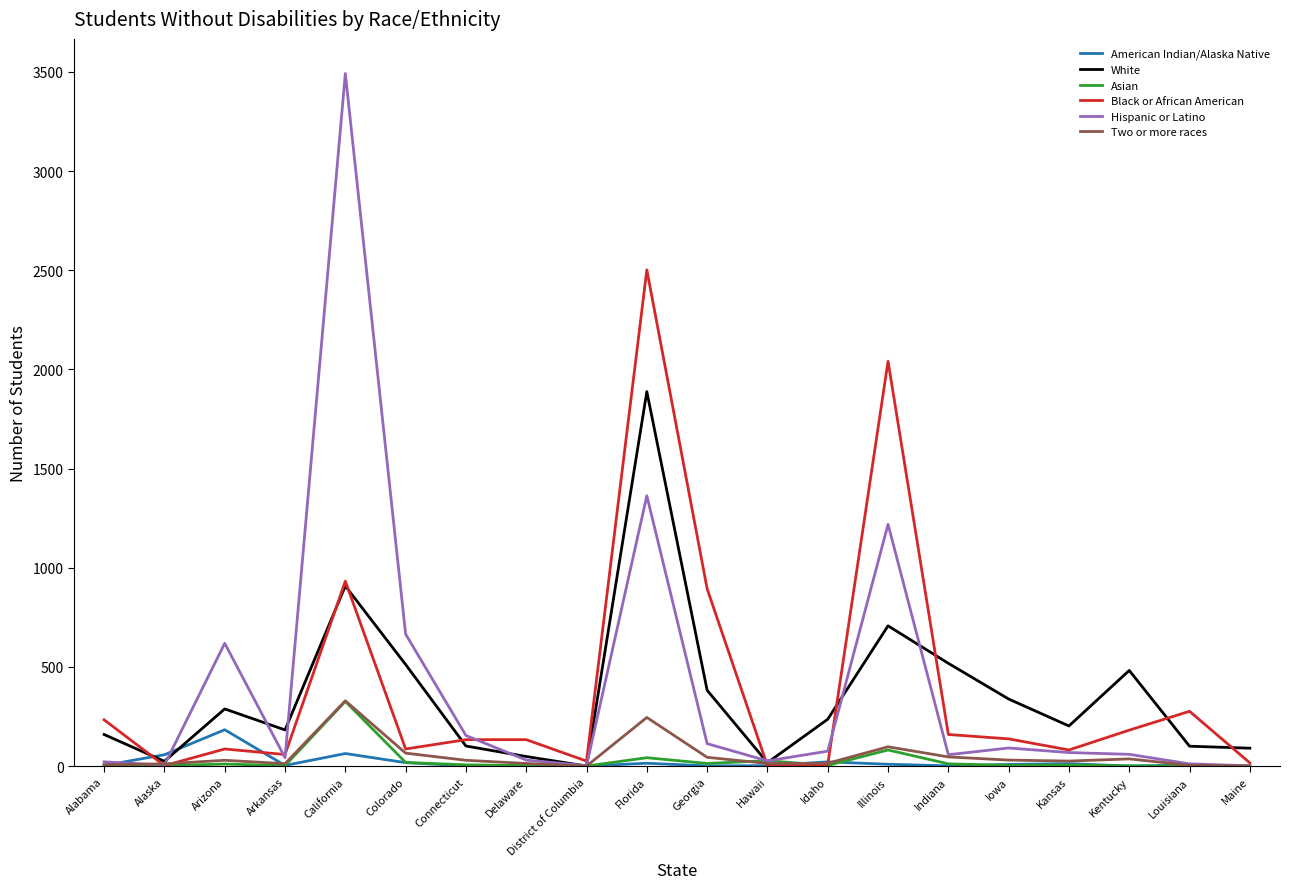

What is the sum of all White values?

7182